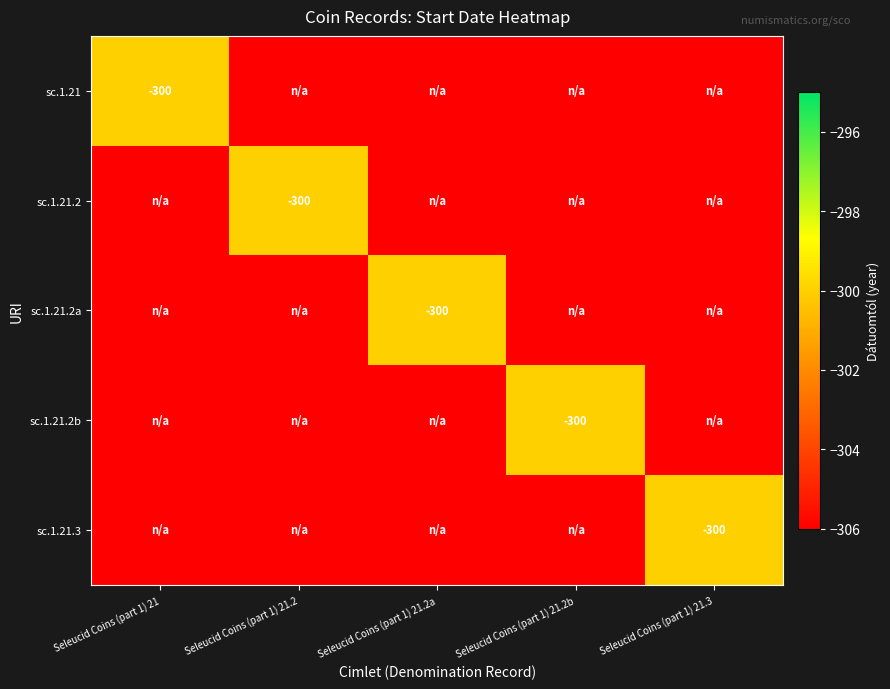

Which label corresponds to the smallest value in the chart?

Seleucid Coins (part 1) 21.2